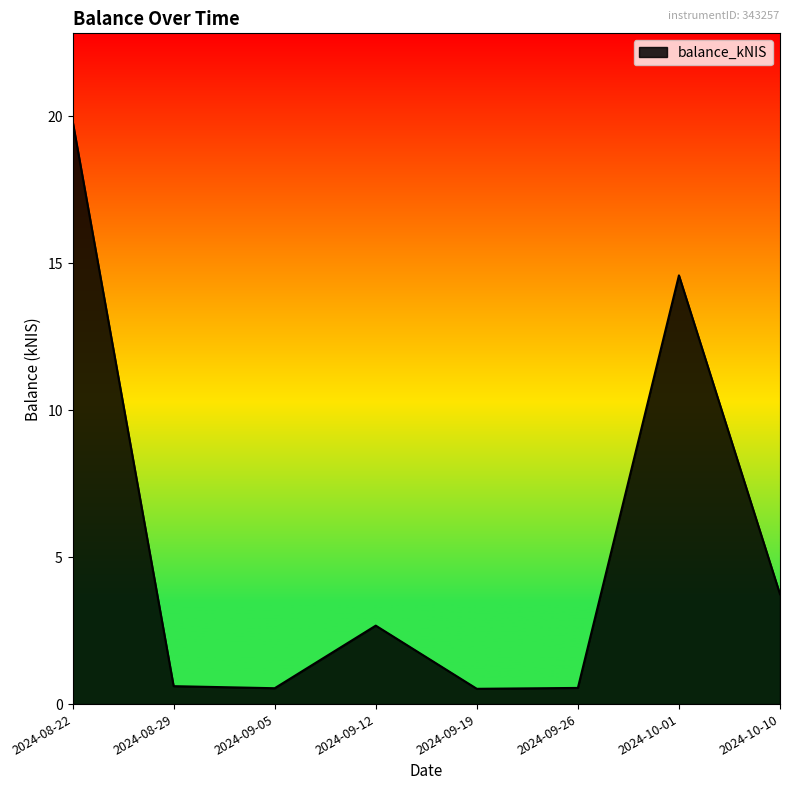

How many interior local peaks (higher than both neighbors) does the data have?

2